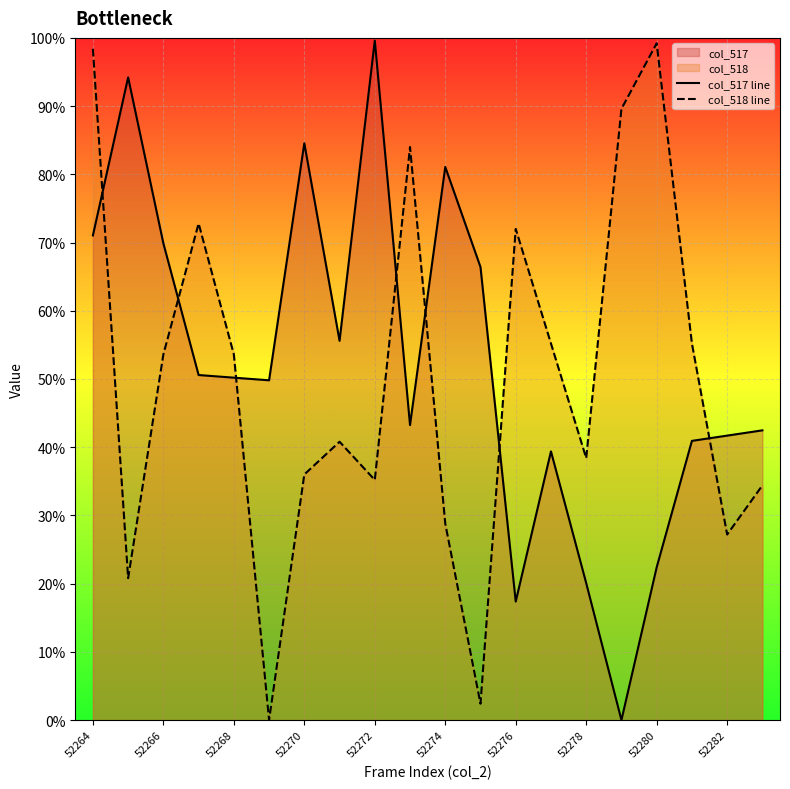

How many times do col_518 line and col_517 line cross each other?

7